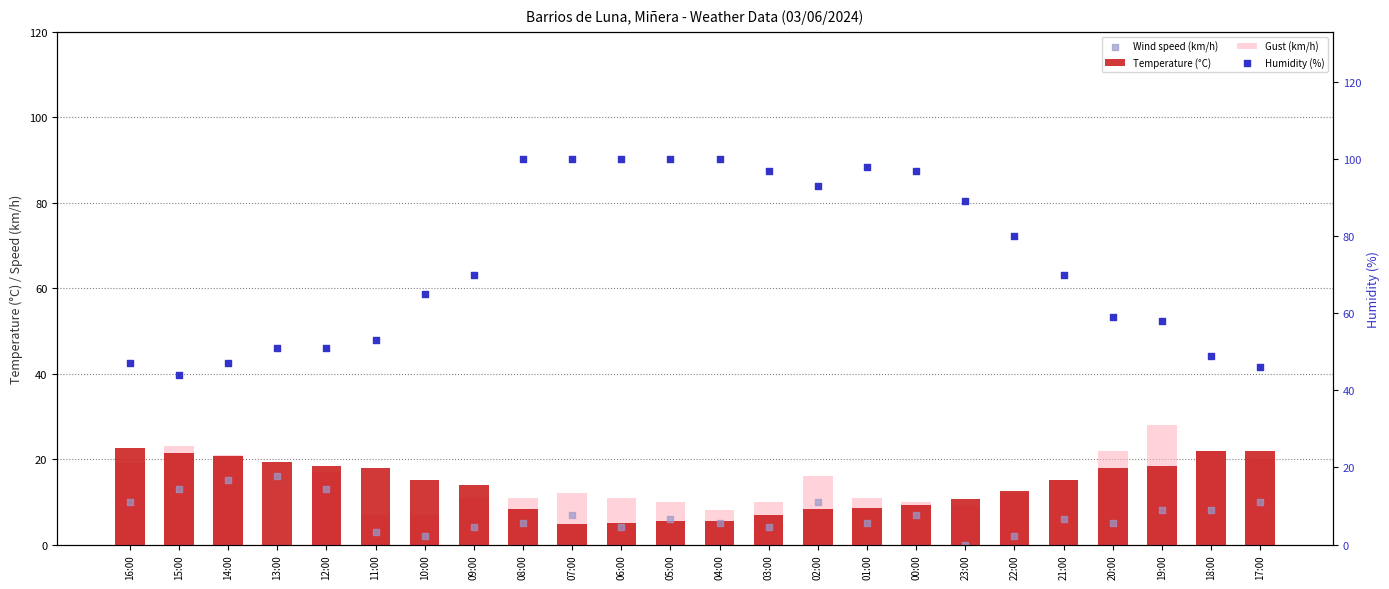

What are all the series names shown in the legend?

Temperature (°C), Gust (km/h), Wind speed (km/h), Humidity (%)